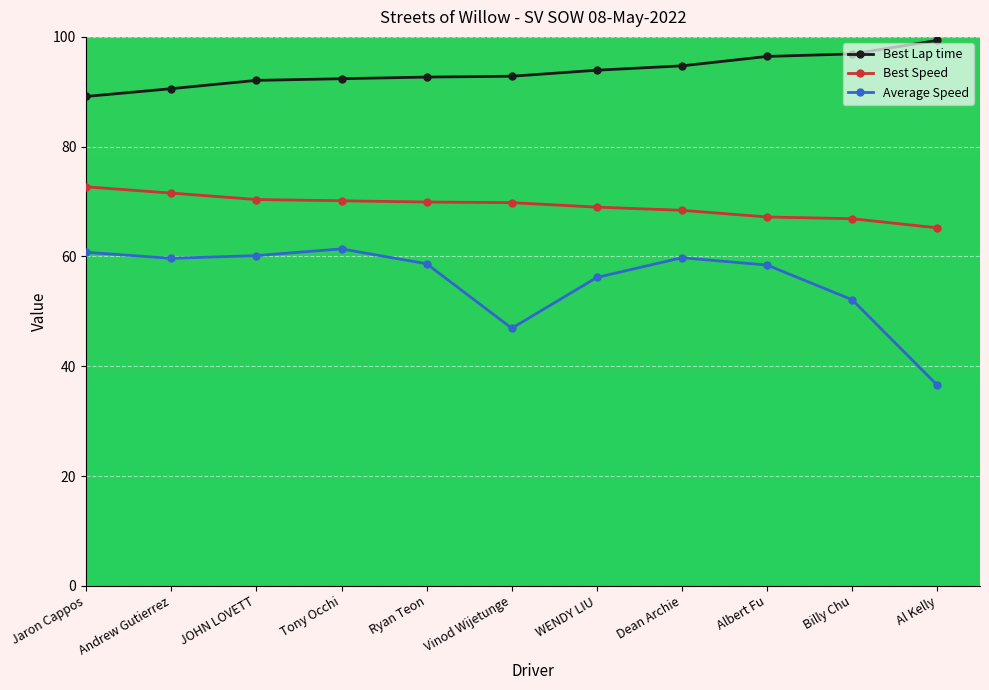

How many values in the Average Speed series are below 58?

4